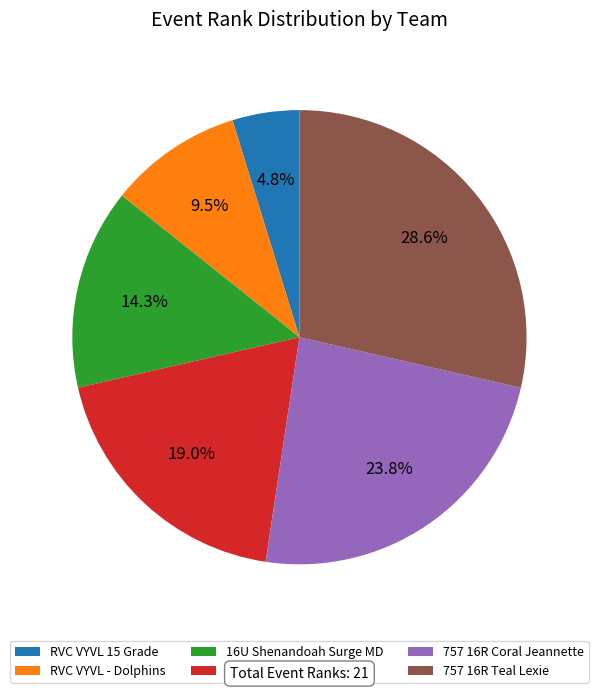

Which category has the biggest portion of the pie?

757 16R Teal Lexie